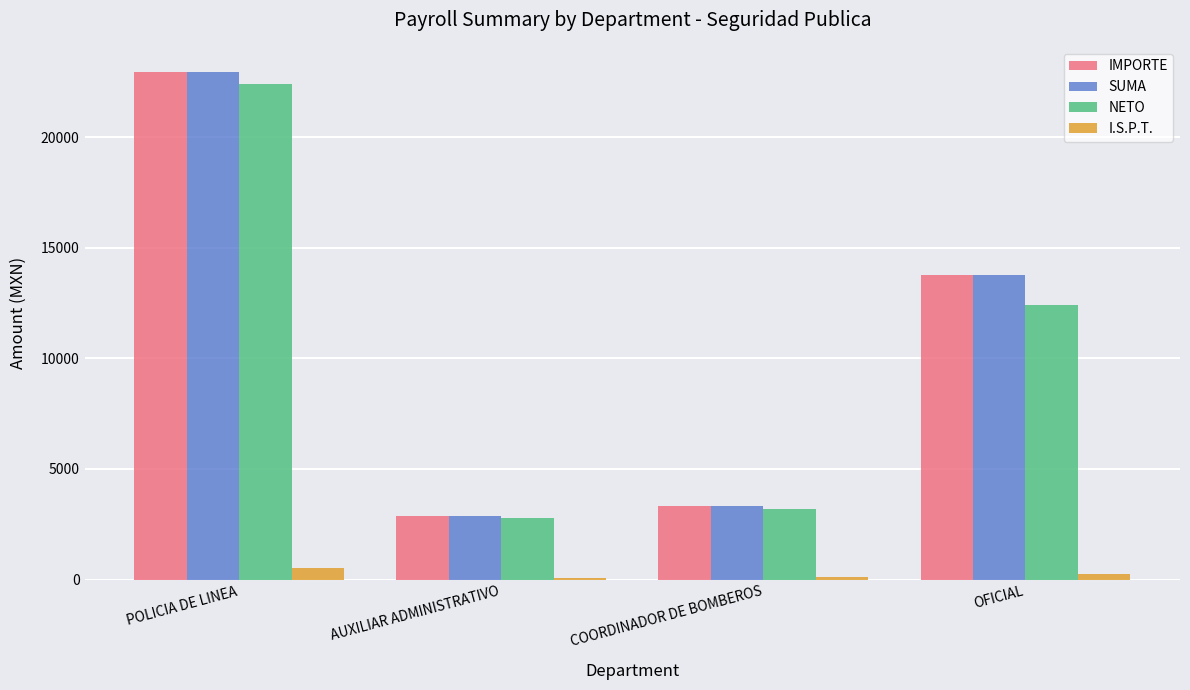

Which category has the highest value across all series?

POLICIA DE LINEA